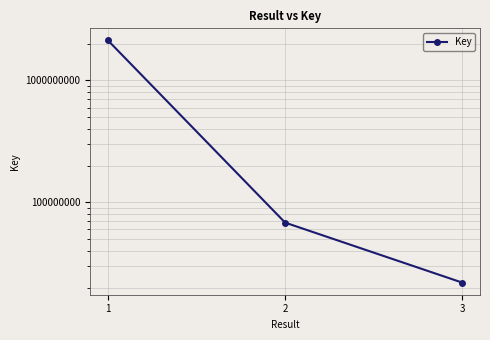

At which label is the value closest to 1075409283?

2